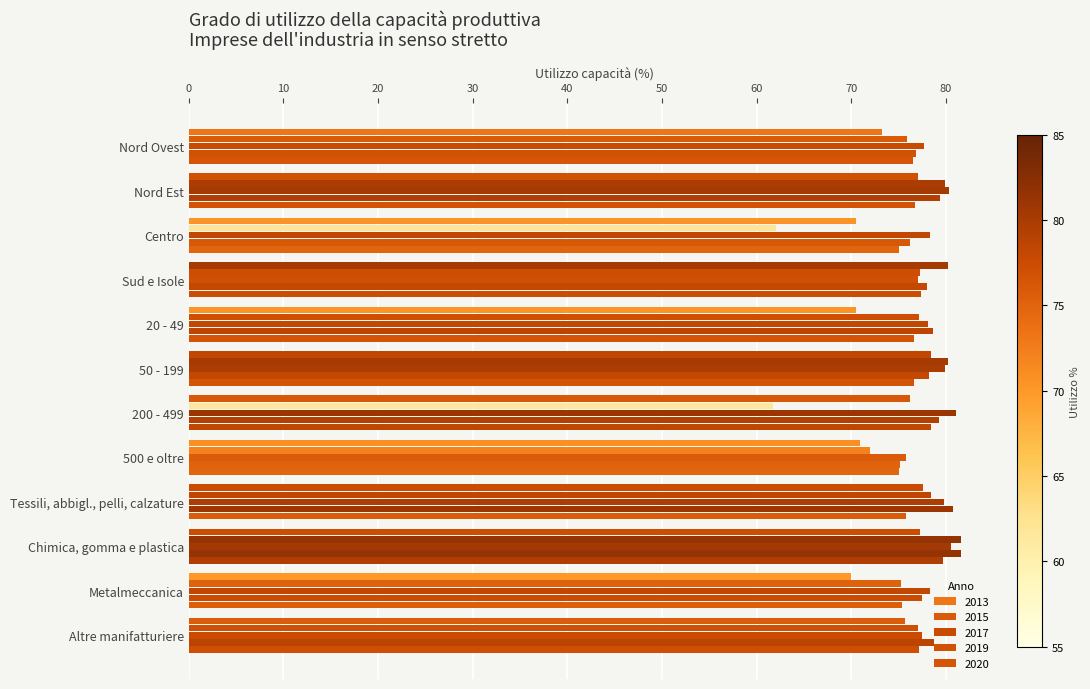

What value does the 2013 series have at Chimica, gomma e plastica?

77.3